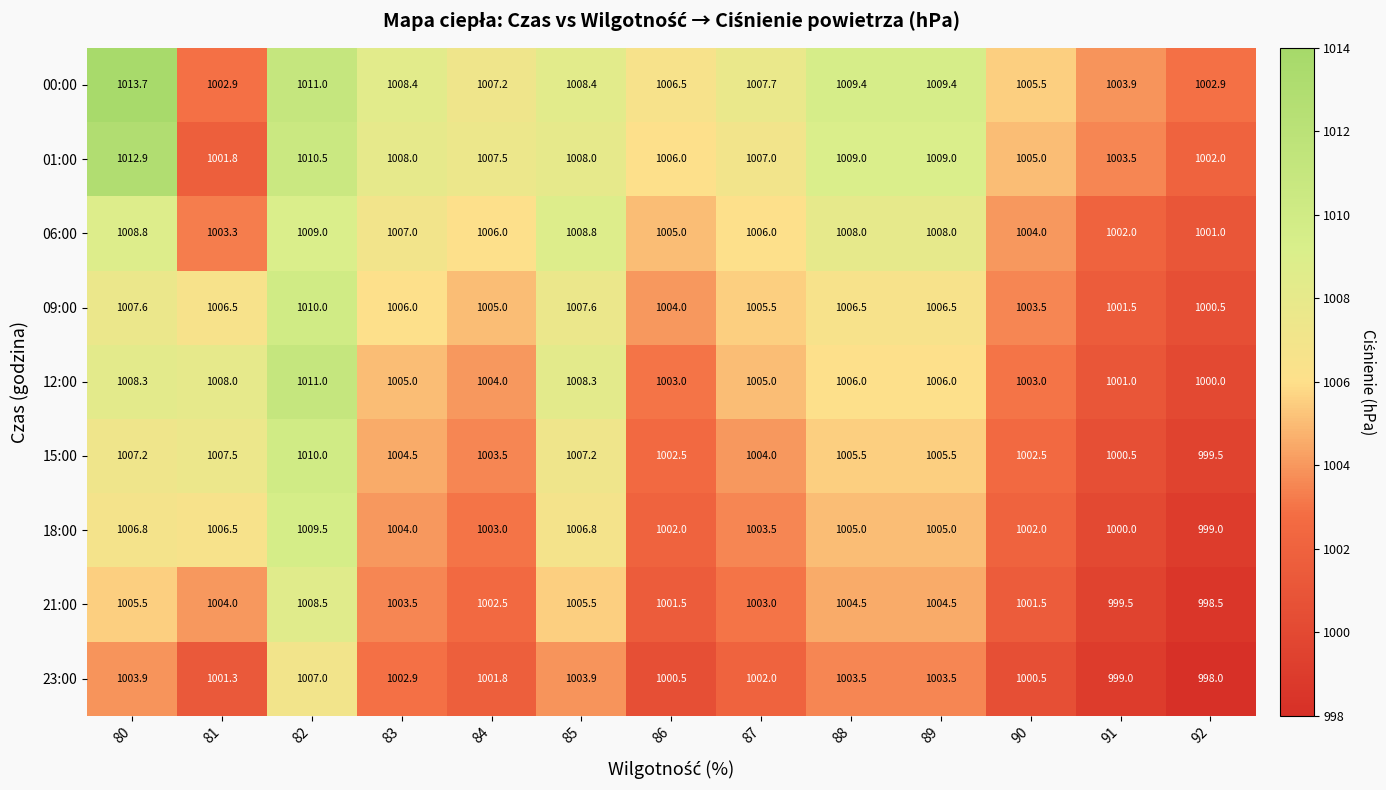

Which series has the largest total across all categories?

00:00